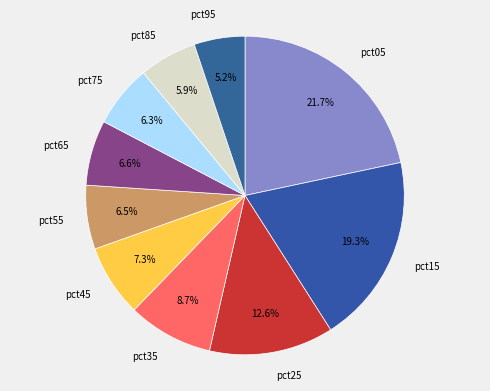

To the nearest percent, what is the difference between the largest and smallest slice percentages?

17%